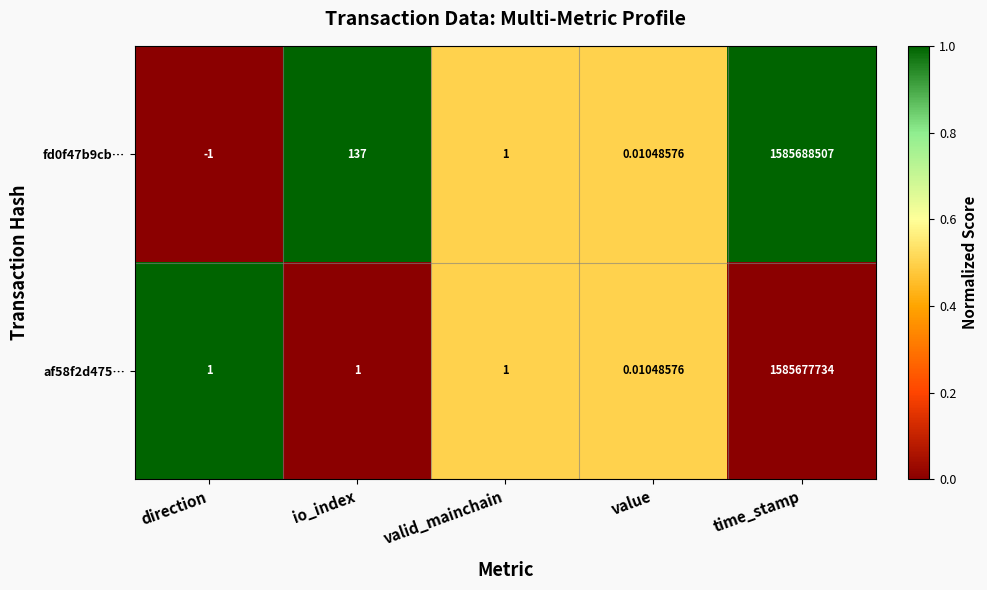

At which category is the sum across all series the highest?

time_stamp